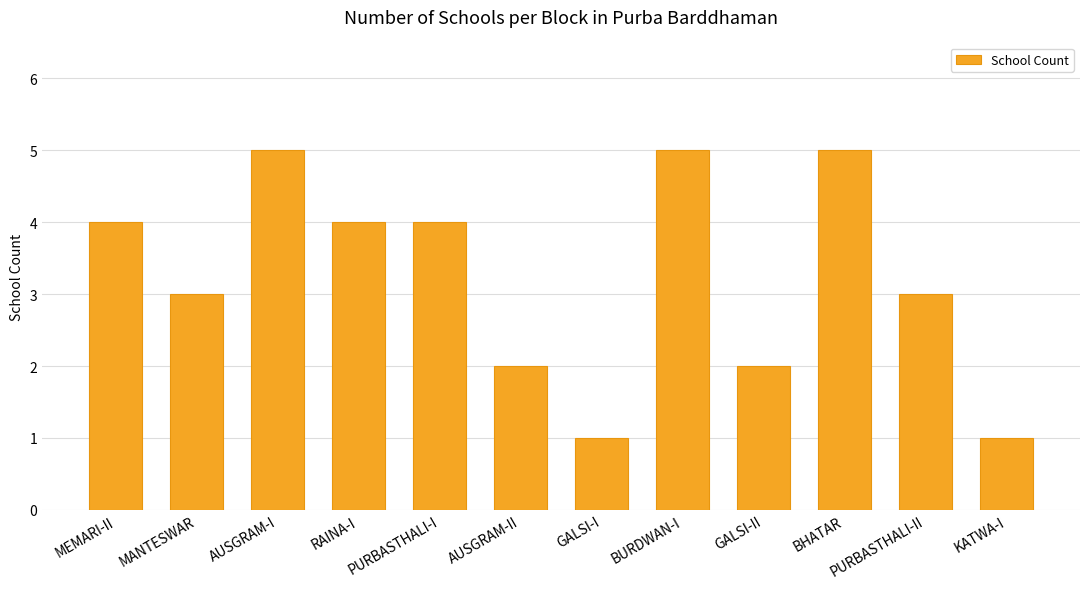

What position from the right is MANTESWAR?

11